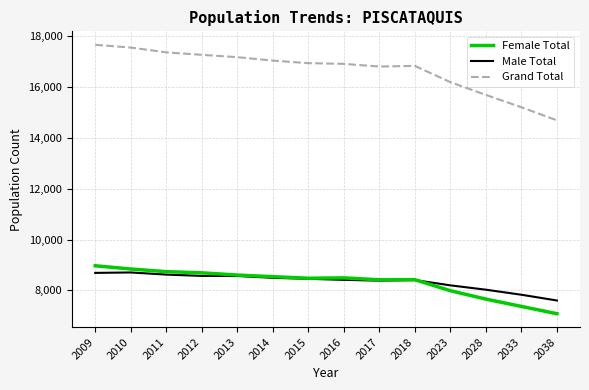

Which series has the largest total across all categories?

Grand Total